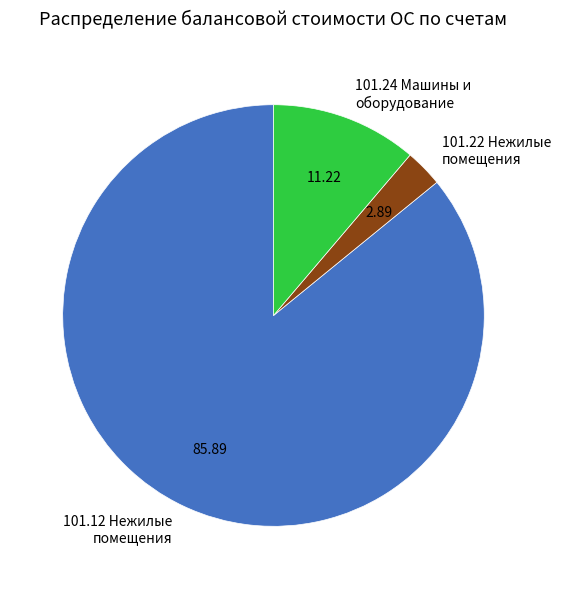

Count the number of slices in the pie.

3